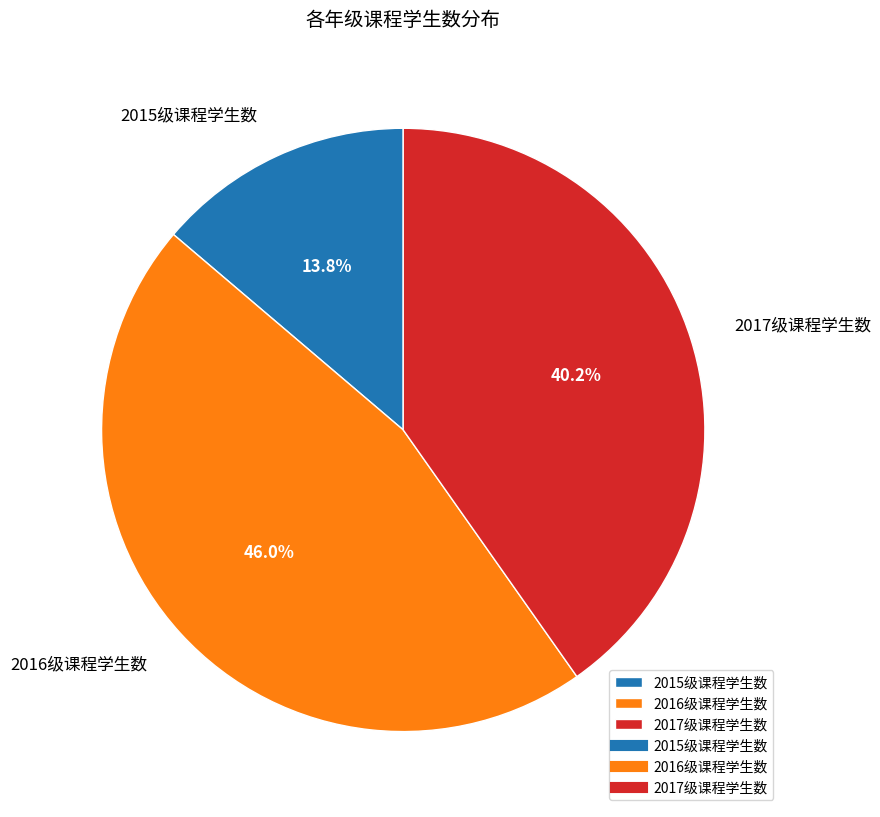

Does 2016级课程学生数 represent more than half of the total?

No